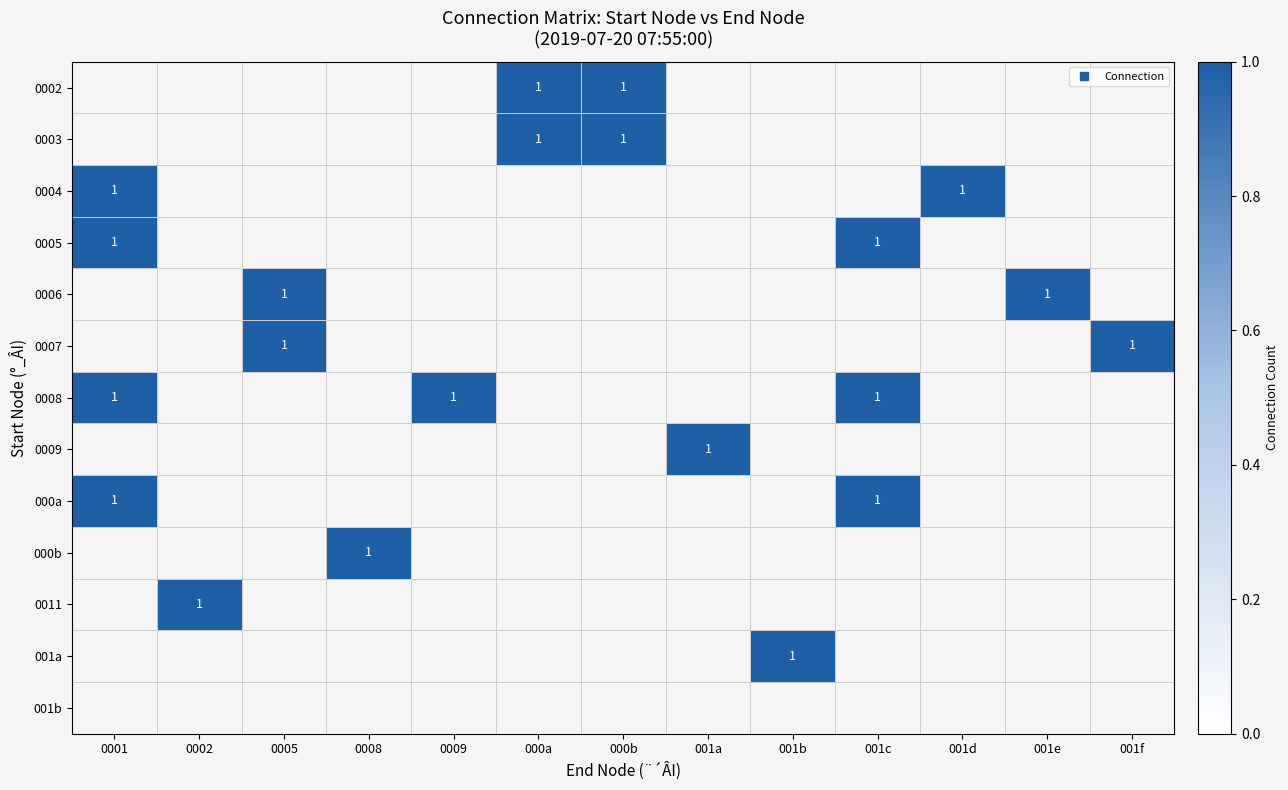

Which label corresponds to the smallest value in the chart?

0001